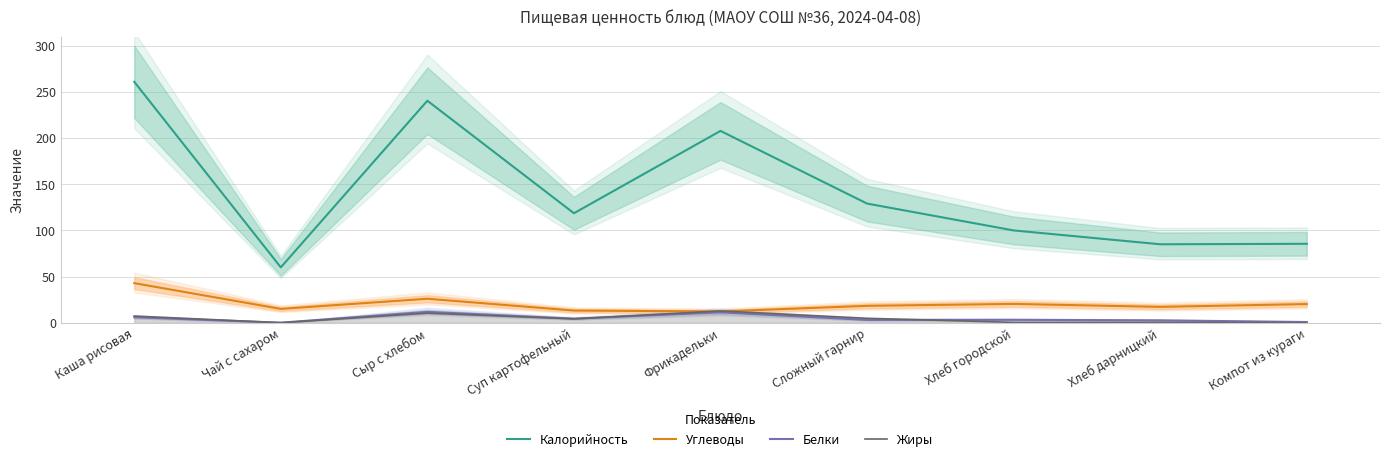

The value of Жиры at Хлеб дарницкий is 0.4. True or false?

True